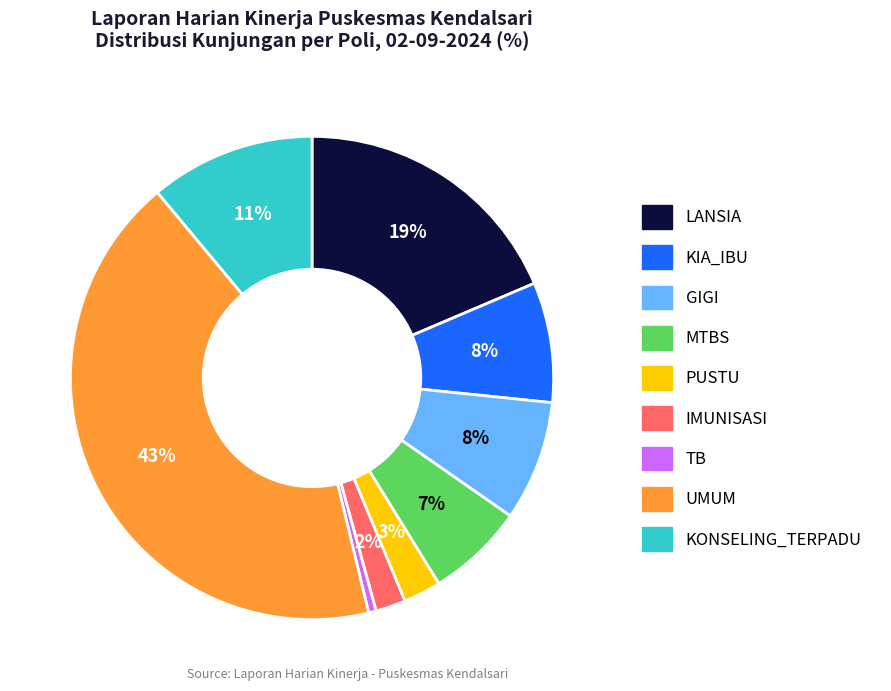

Does MTBS represent more than half of the total?

No